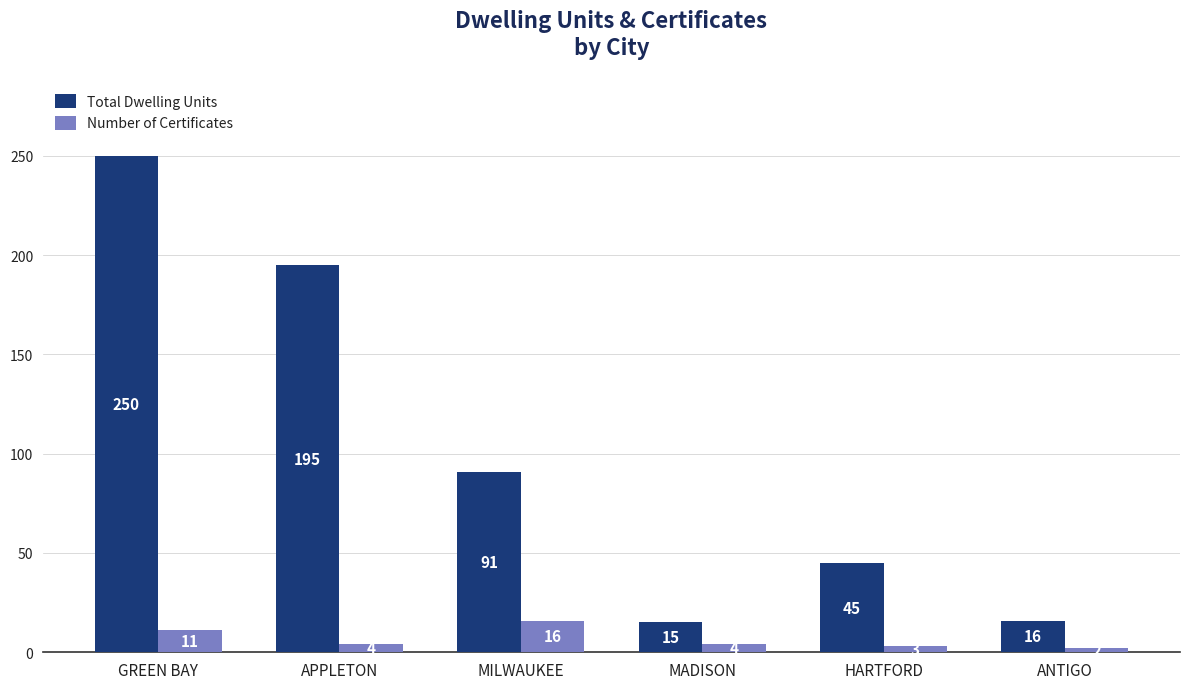

What is the difference between the maximum and second lowest values in the Number of Certificates series?

13